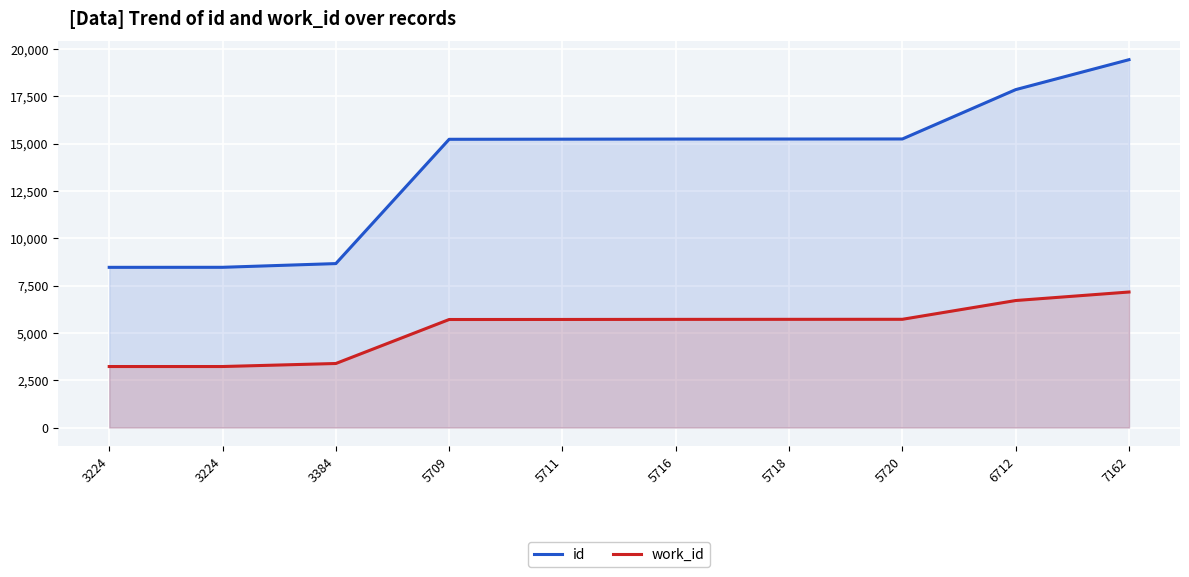

How many lines are shown in the chart?

2